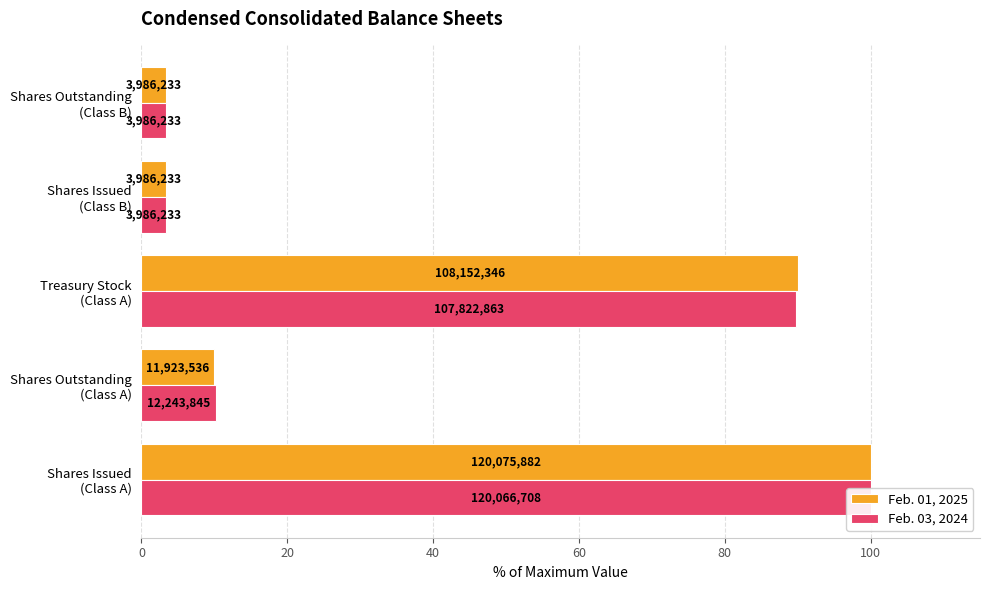

Read the Feb. 03, 2024 value at Shares Outstanding (Class A).

10.2